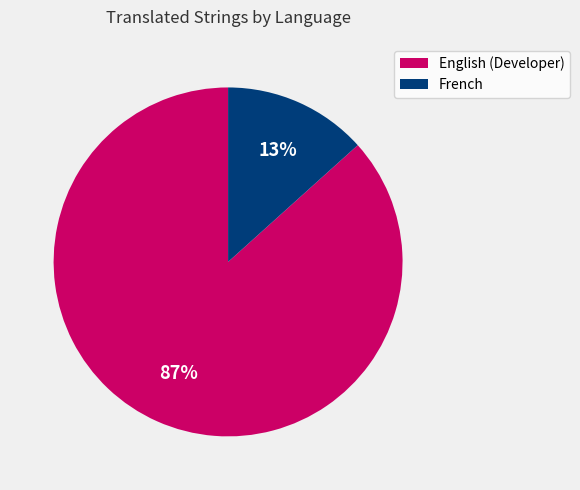

True or false: French accounts for 13% of the total.

True